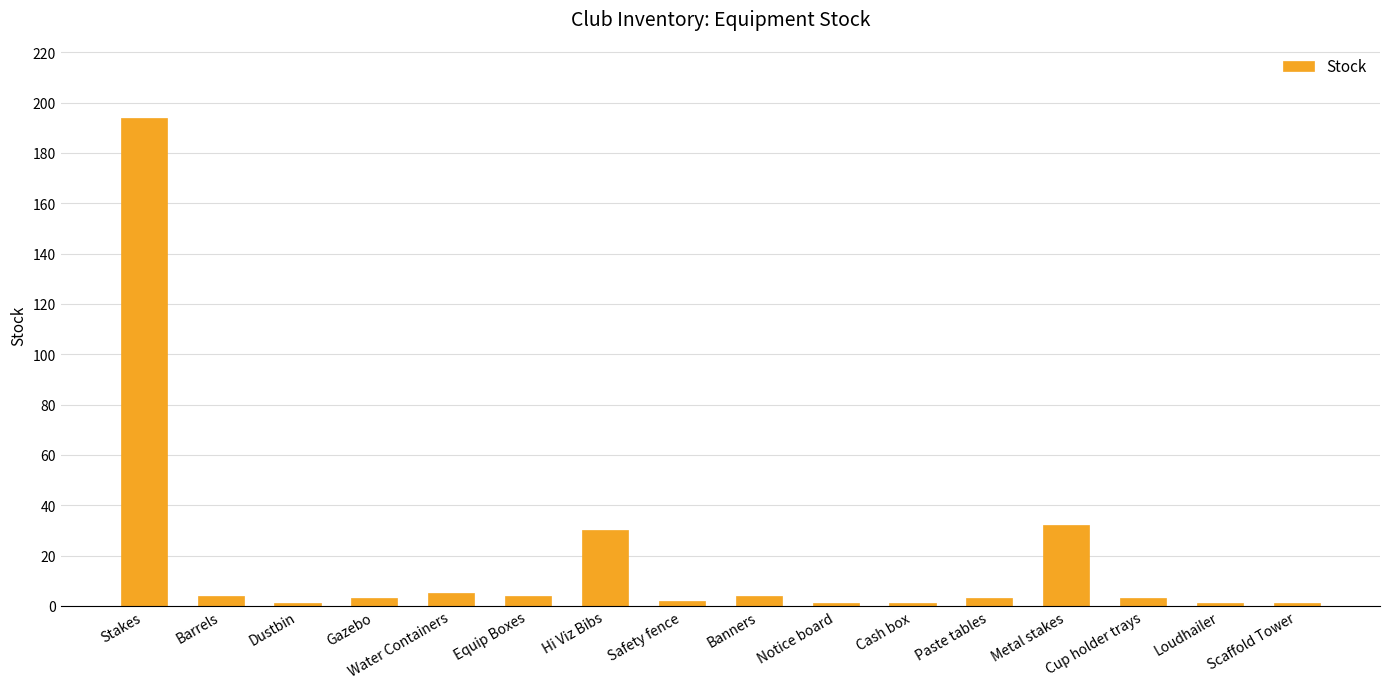

What is the smallest value displayed?

1